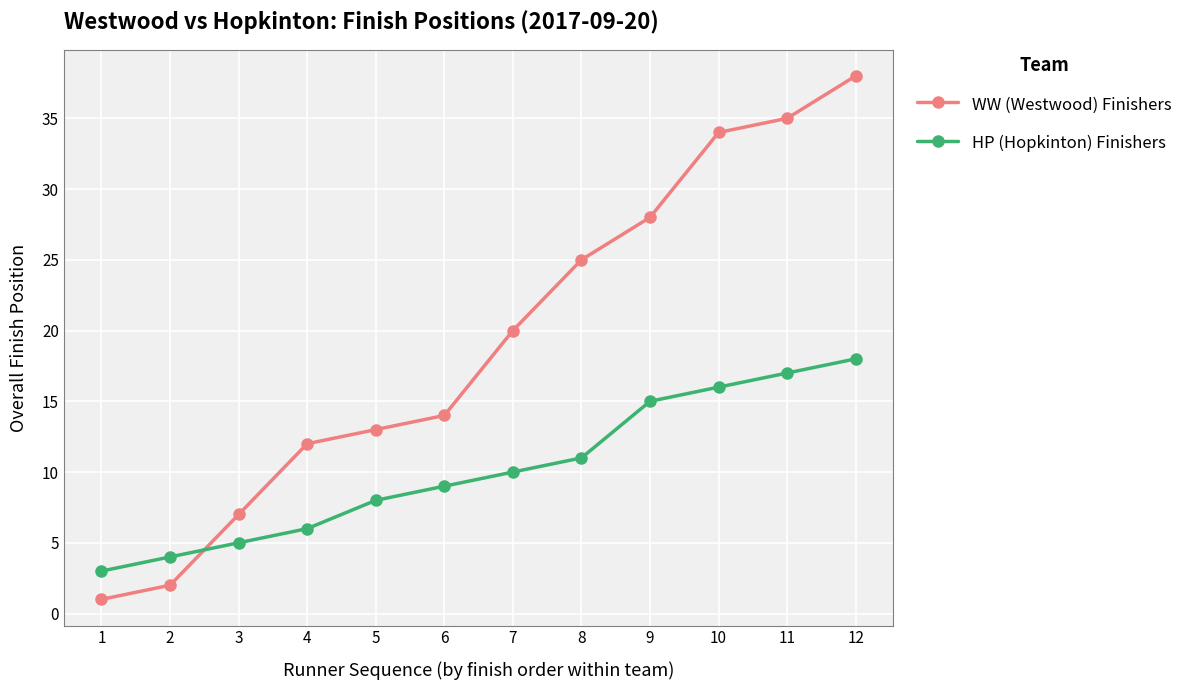

At which category is the sum across all series the highest?

12